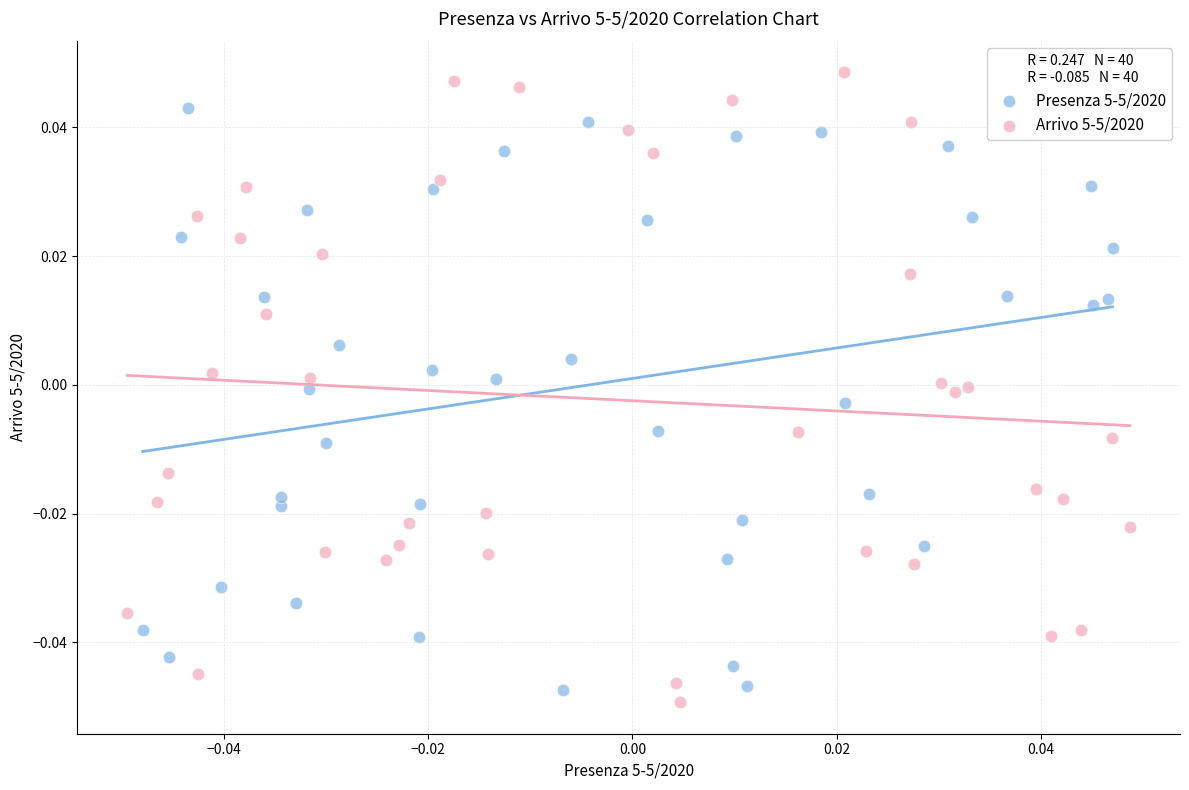

Which series has the largest Y range (max minus min)?

Arrivo 5-5/2020